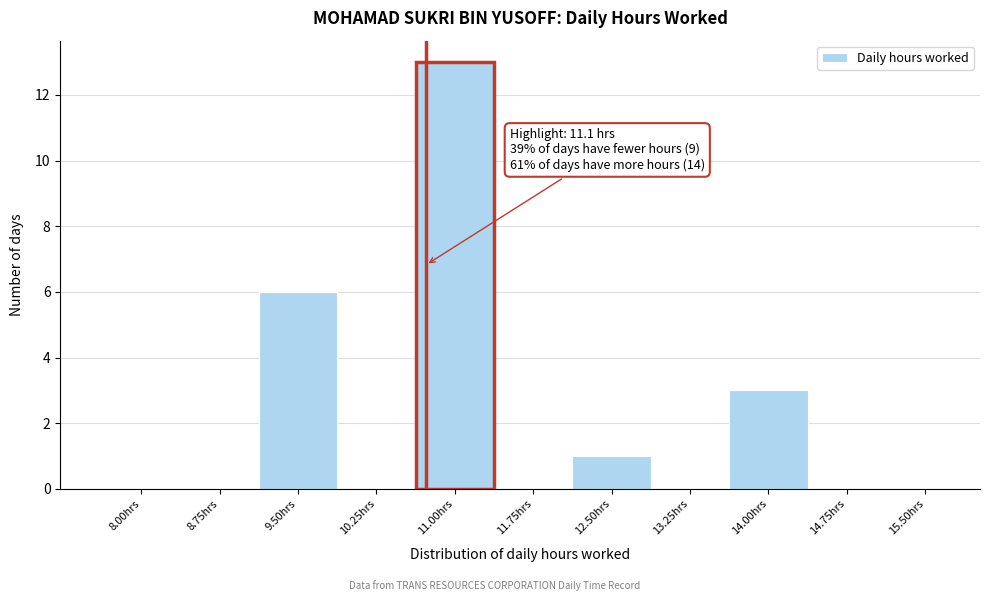

Reading right to left, extract all data points from this chart.

15.50hrs=0	14.75hrs=0	14.00hrs=3	13.25hrs=0	12.50hrs=1	11.75hrs=0	11.00hrs=13	10.25hrs=0	9.50hrs=6	8.75hrs=0	8.00hrs=0